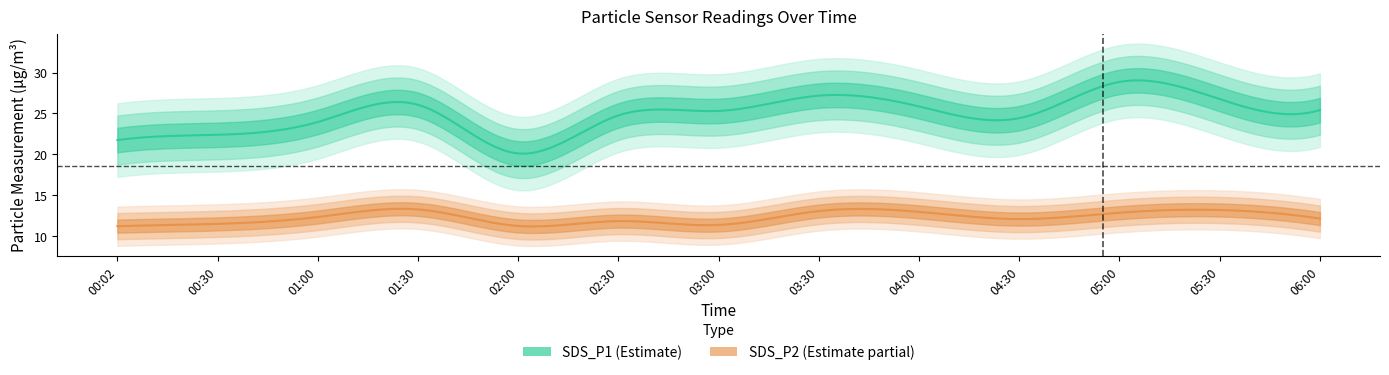

What is the approximate value of SDS_P1 at 00:02?

21.7